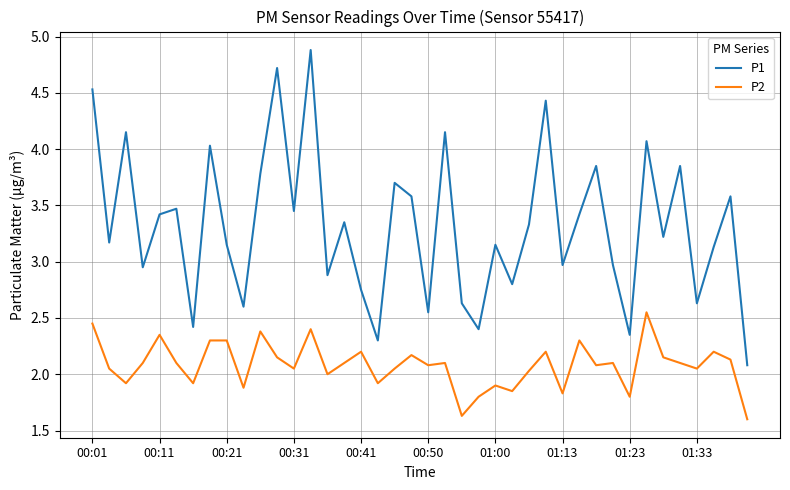

Which series has the largest total across all categories?

P1